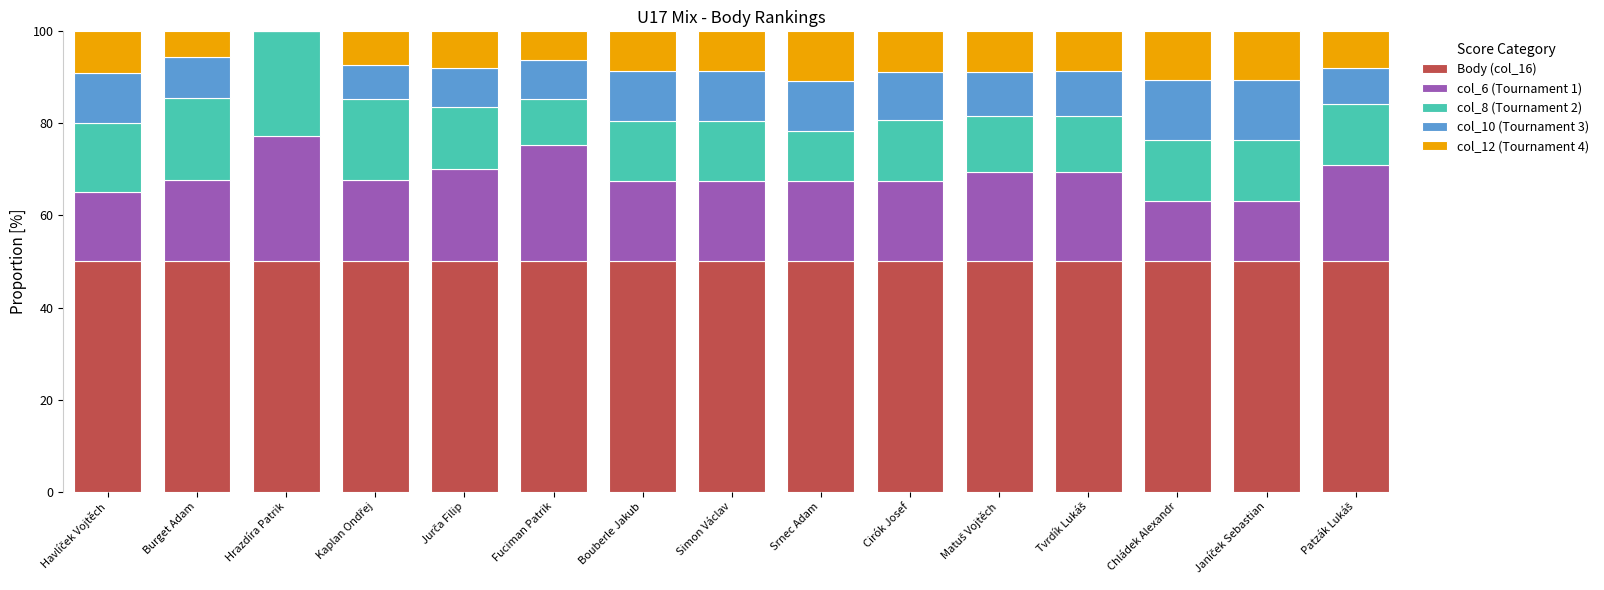

What is the total value across all series at Chládek Alexandr?

100.0